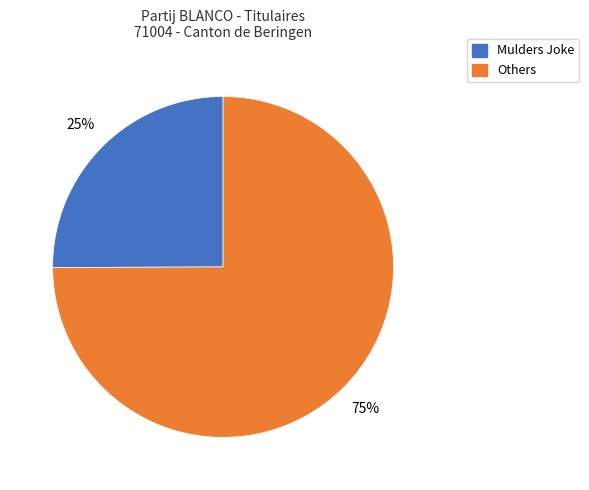

Is there a majority slice in this chart?

Yes